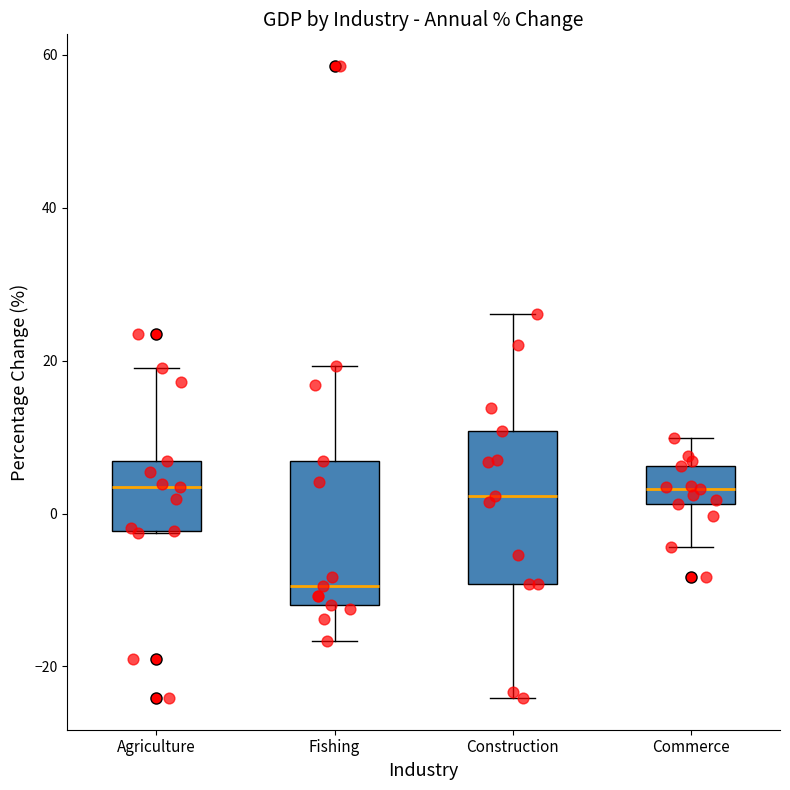

Reading left to right, transcribe this box plot: for each box, give where its median line is, the range the box spans, and where its two whiskers end, as read against the y-axis. The values are not printed on the chart, so give them approximately, as read against the axis.

Agriculture: median 4, box -2 to 6, whiskers -2 to 20
Fishing: median -10, box -12 to 6, whiskers -16 to 20
Construction: median 2, box -10 to 10, whiskers -24 to 26
Commerce: median 4, box 2 to 6, whiskers -4 to 10